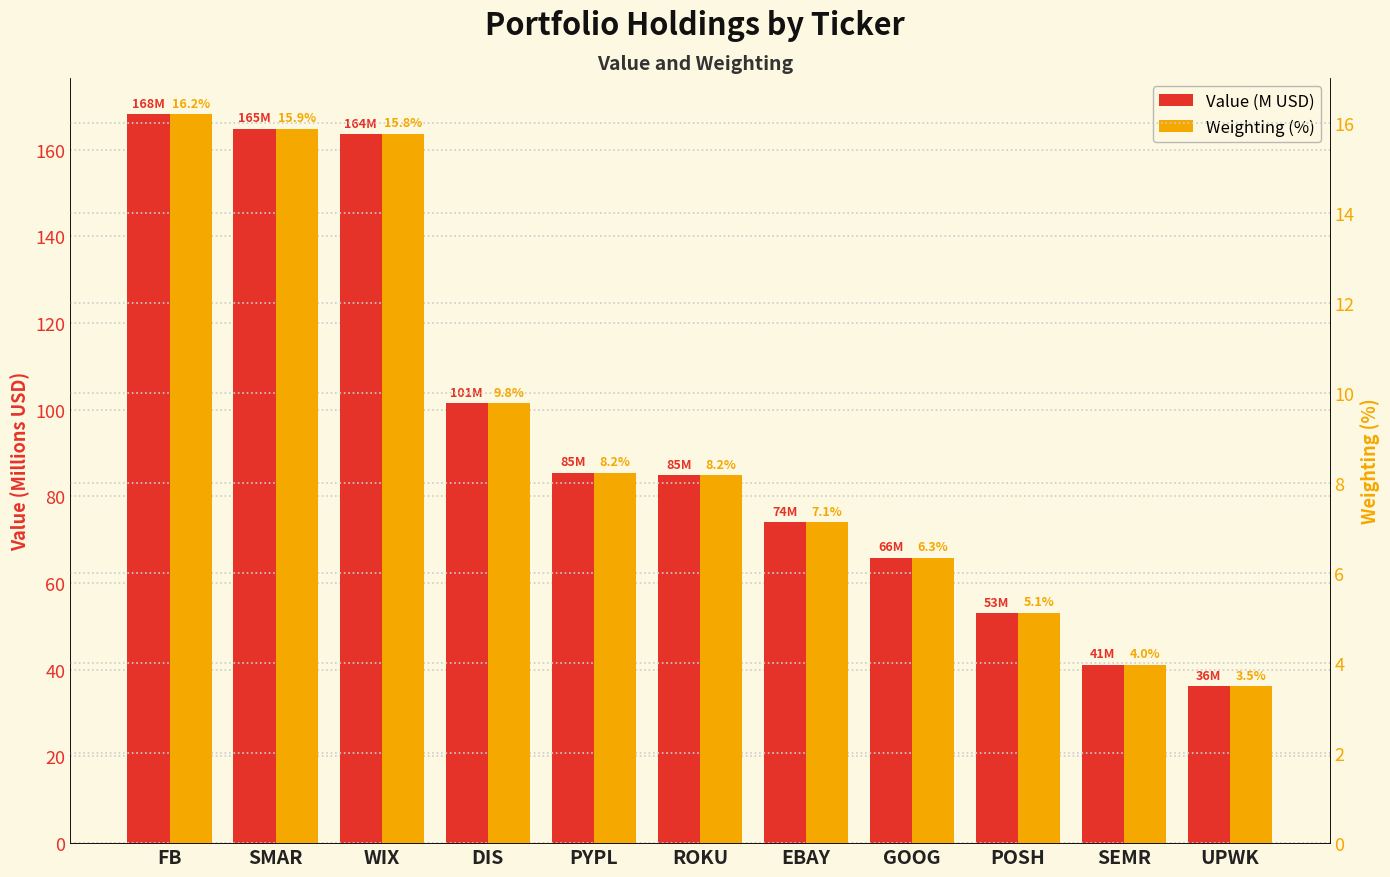

How many bars are there in total?

22